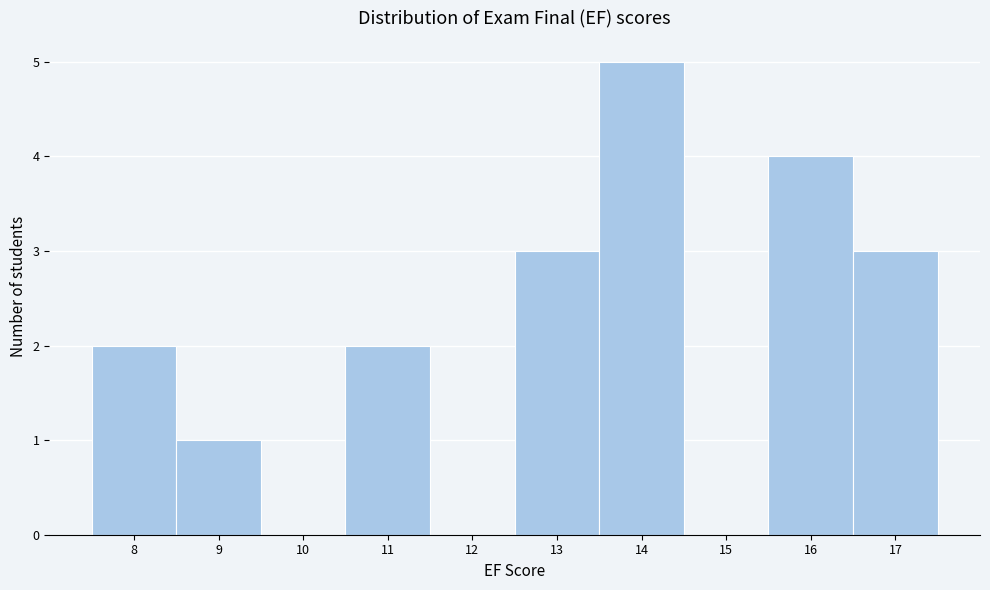

Reading left to right, list every bar in this chart as the range it spans on the x-axis followed by its height. The values are not printed on the chart, so give them approximately, as read against the axis.

7.5 to 8.5: 2
8.5 to 9.5: 1
9.5 to 10.5: 0
10.5 to 11.5: 2
11.5 to 12.5: 0
12.5 to 13.5: 3
13.5 to 14.5: 5
14.5 to 15.5: 0
15.5 to 16.5: 4
16.5 to 17.5: 3